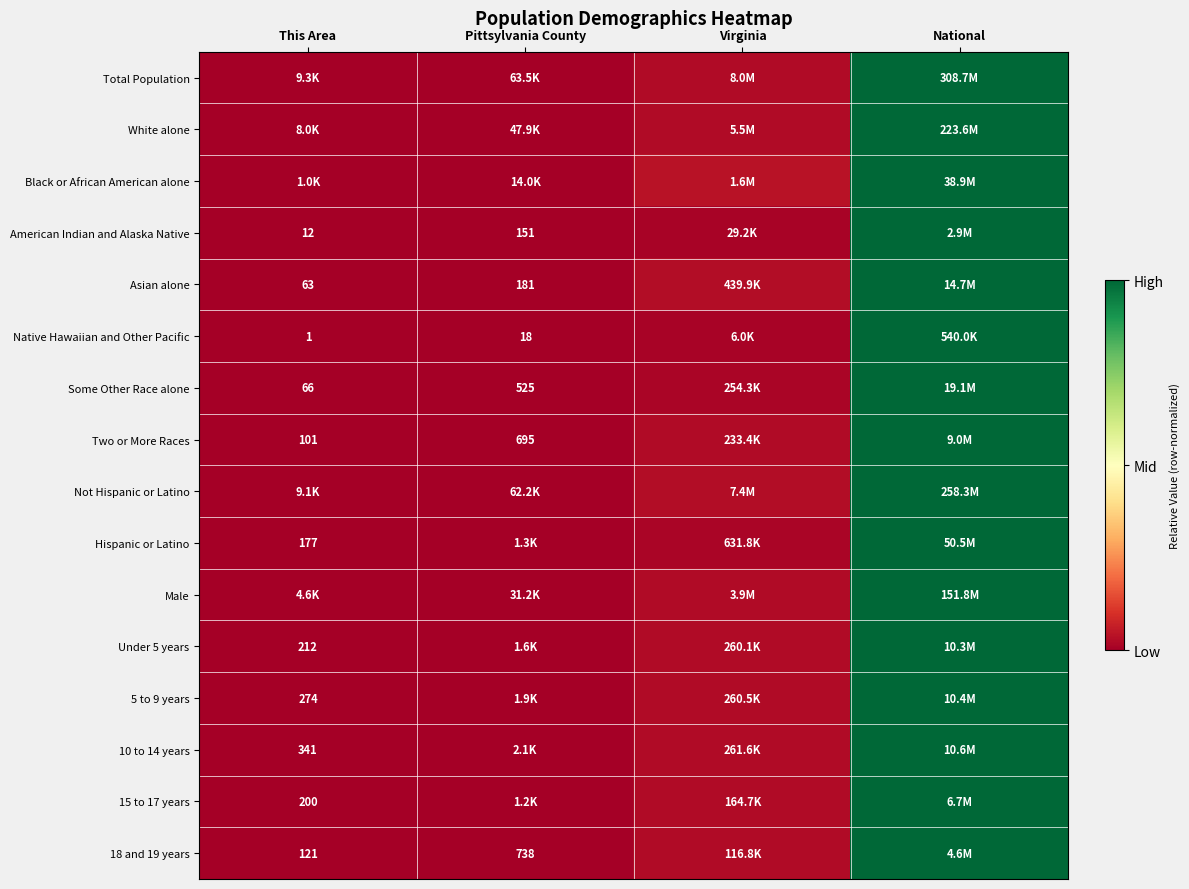

At which category is the sum across all series the highest?

National